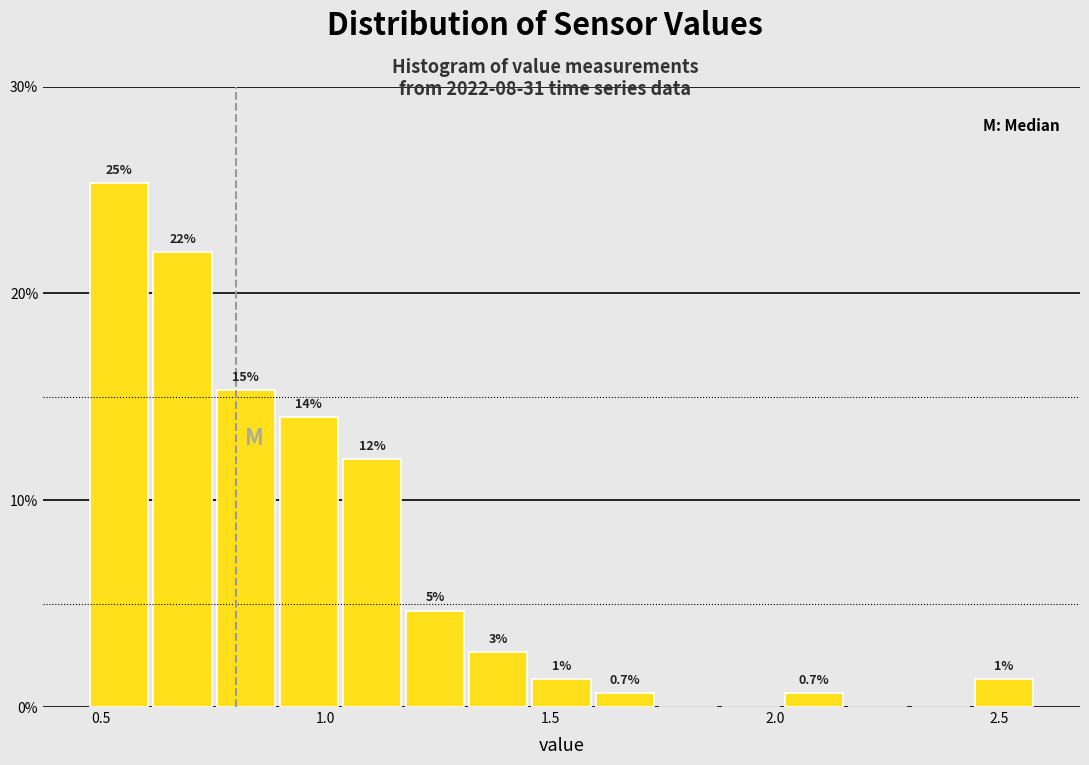

Around what value on the x-axis is the tallest bar? Give the approximate position of its centre, as read against the axis.

0.55